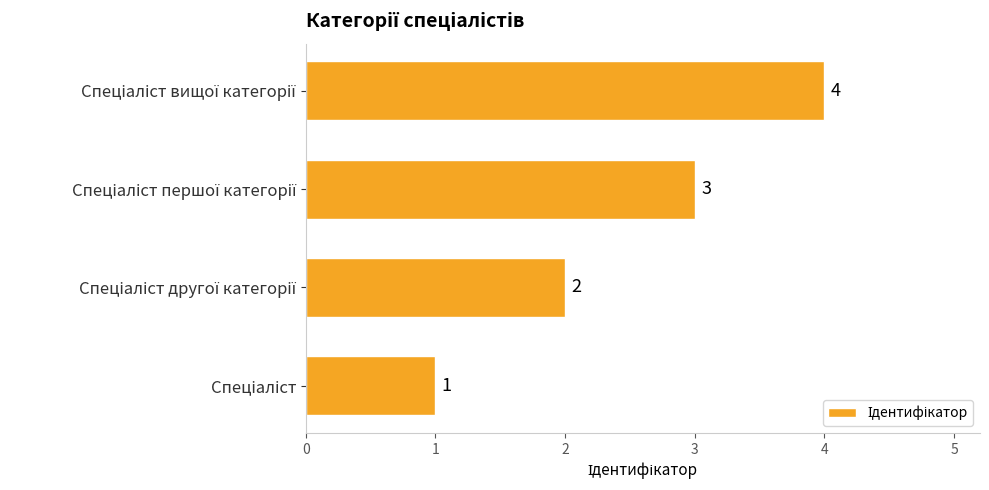

Count the values in the range 2 to 4.

3